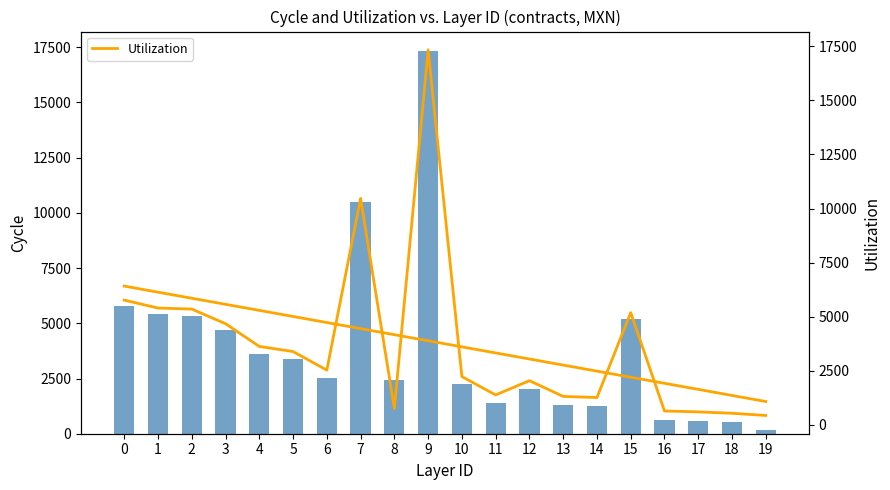

At how many categories does at least one series exceed 3800?

7